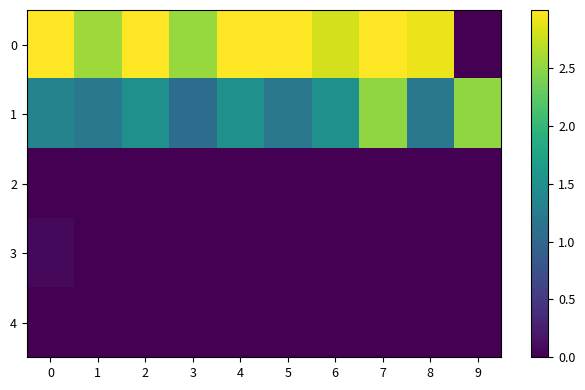

Reading left to right, what are all the values shown in this chart?

0: 0=3.0	1=2.6	2=3.0	3=2.5	4=3.0	5=3.0	6=2.8	7=3.0	8=2.9	9=0.0
1: 0=1.3	1=1.2	2=1.5	3=1.1	4=1.5	5=1.2	6=1.5	7=2.5	8=1.2	9=2.5
2: 0=0.0	1=0.0	2=0.0	3=0.0	4=0.0	5=0.0	6=0.0	7=0.0	8=0.0	9=0.0
3: 0=0.1	1=0.0	2=0.0	3=0.0	4=0.0	5=0.0	6=0.0	7=0.0	8=0.0	9=0.0
4: 0=0.0	1=0.0	2=0.0	3=0.0	4=0.0	5=0.0	6=0.0	7=0.0	8=0.0	9=0.0